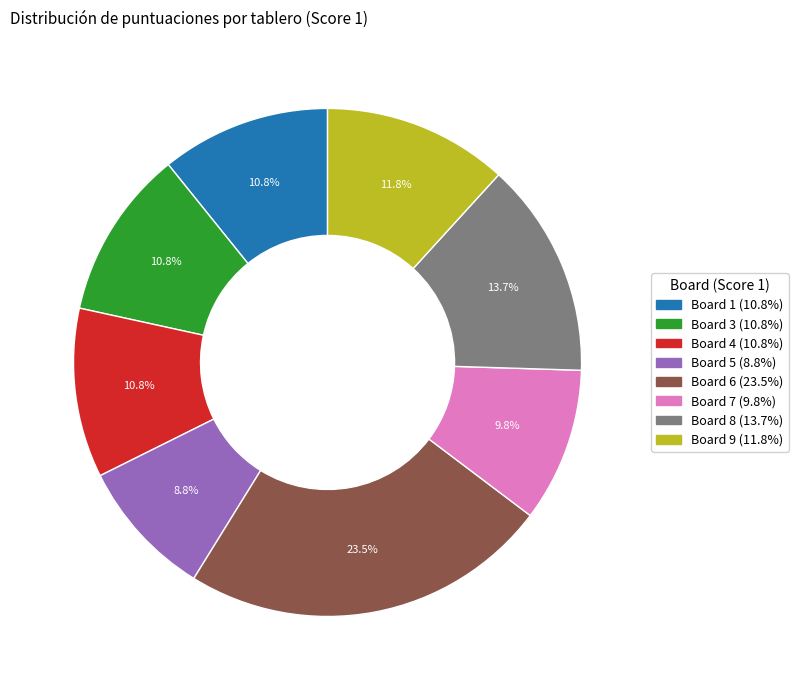

Is there any slice that represents more than half of the pie?

No